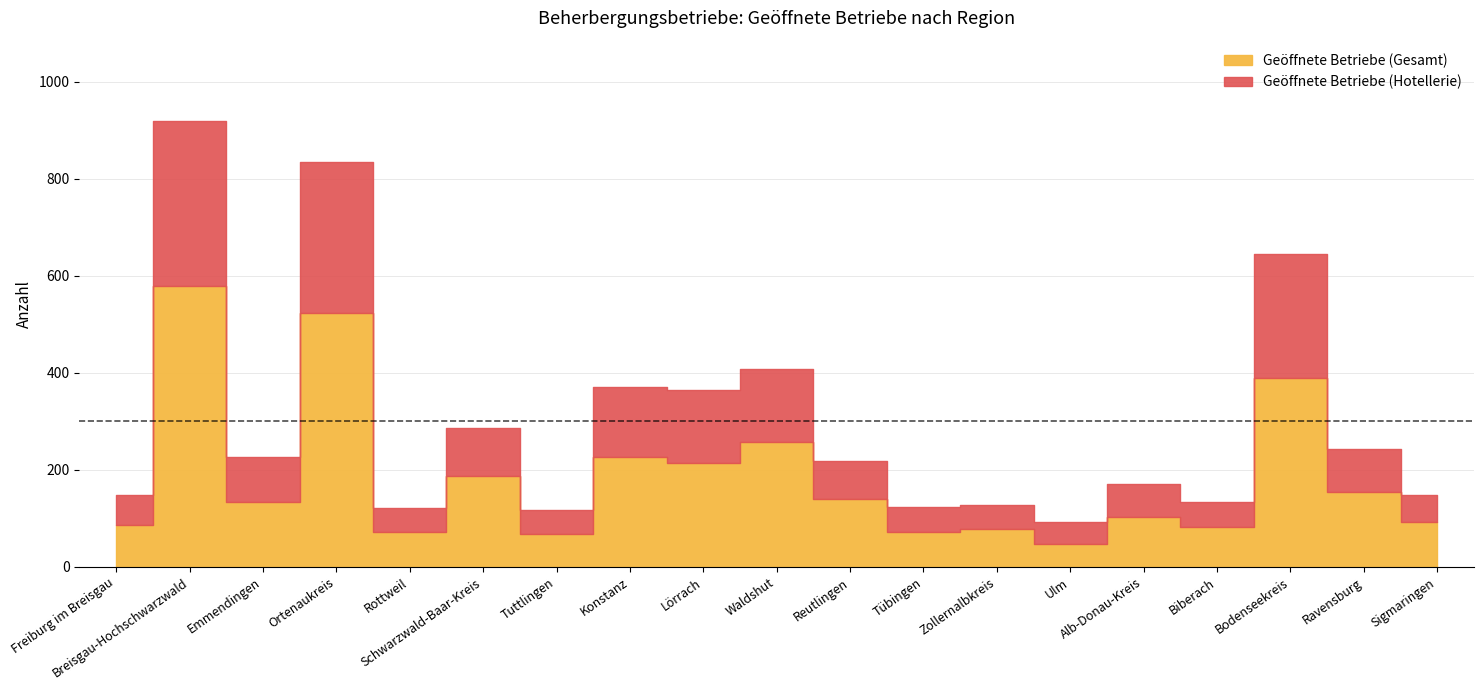

What is the difference between the second highest and second lowest values in the Geöffnete Betriebe (Gesamt) series?

456